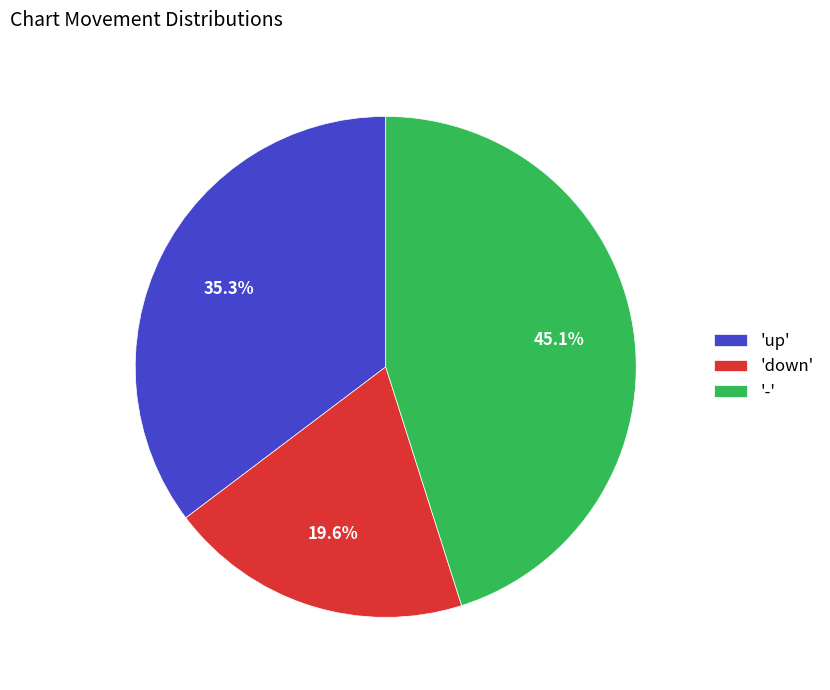

Approximately how many times larger is the value at 'up' compared to '-'?

0.8